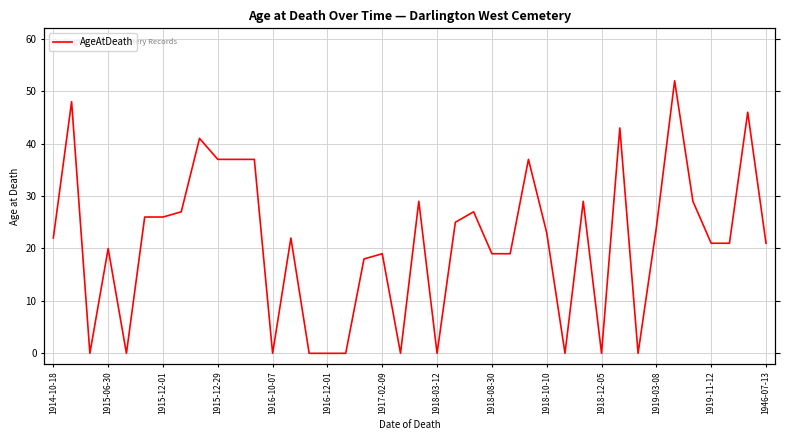

The value at 1915-12-01 is -36. True or false?

False